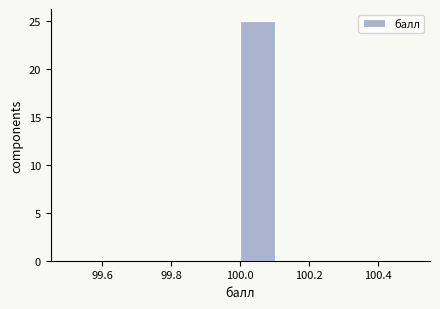

Reading left to right, transcribe this chart: for each bar, give the range it covers on the x-axis and its height. The values are not printed on the chart, so give them approximately, as read against the axis.

99.5 to 99.6: 0
99.6 to 99.7: 0
99.7 to 99.8: 0
99.8 to 99.9: 0
99.9 to 100.0: 0
100.0 to 100.1: 25
100.1 to 100.2: 0
100.2 to 100.3: 0
100.3 to 100.4: 0
100.4 to 100.5: 0